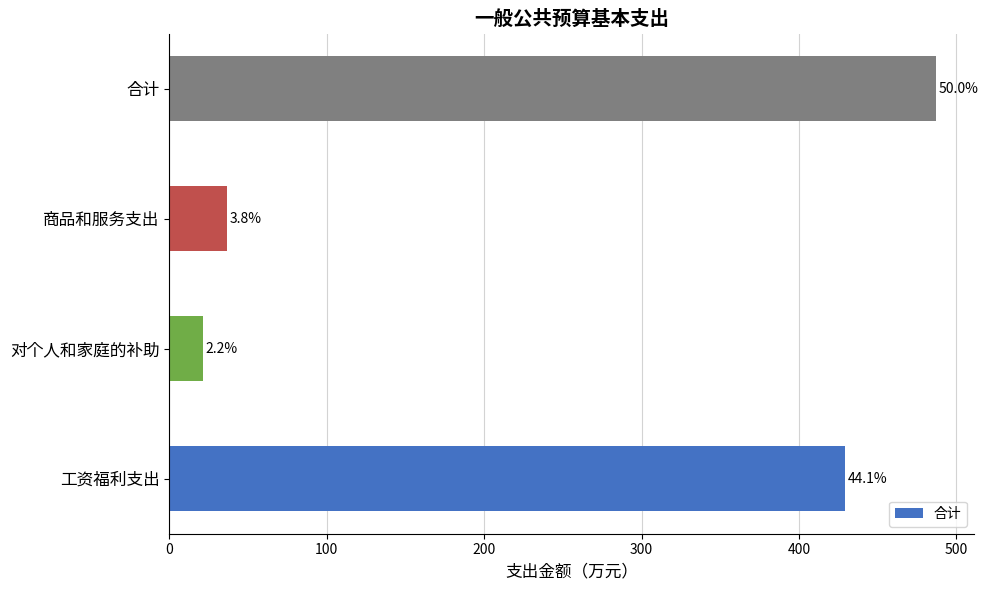

What is the greatest value displayed?

486.9